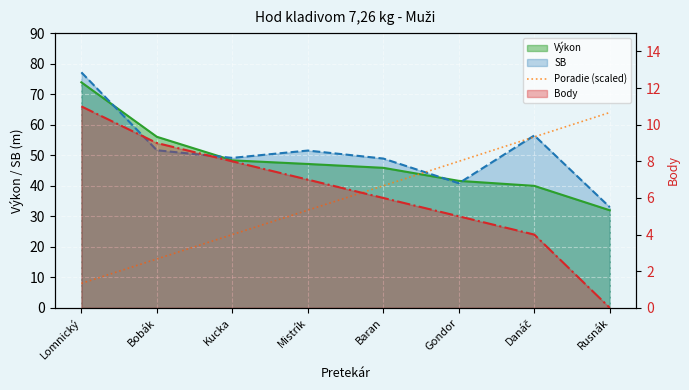

True or false: the data has more than 0 interior local peaks.

False